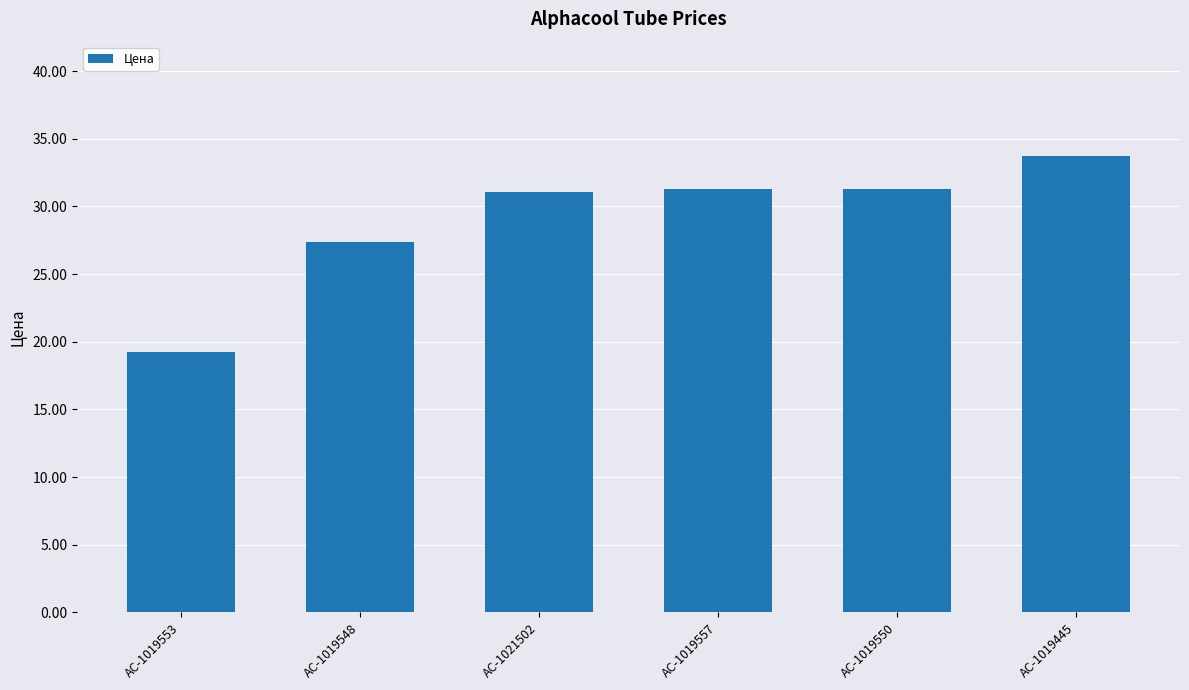

What is the ratio of the value at AC-1019445 to the value at AC-1019548?

1.2